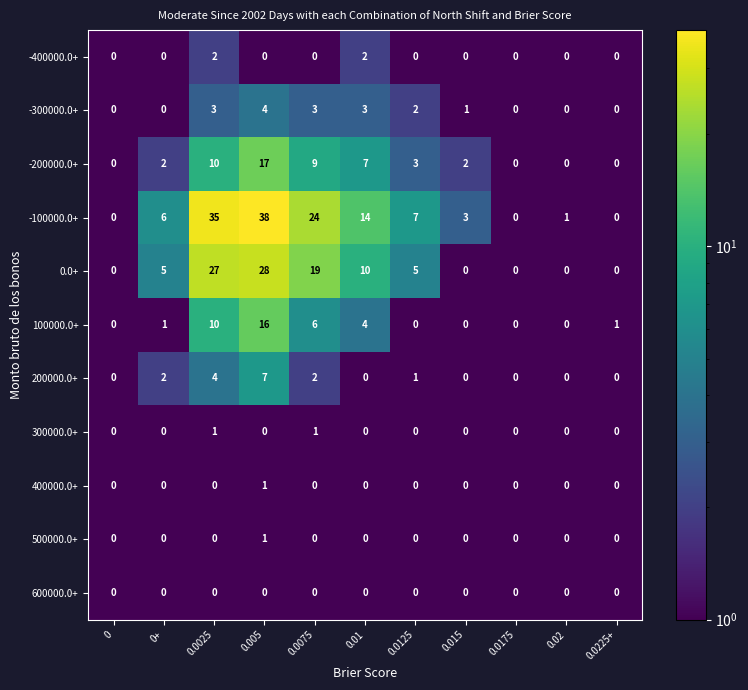

How many values in the -300000.0+ series are below 1?

5